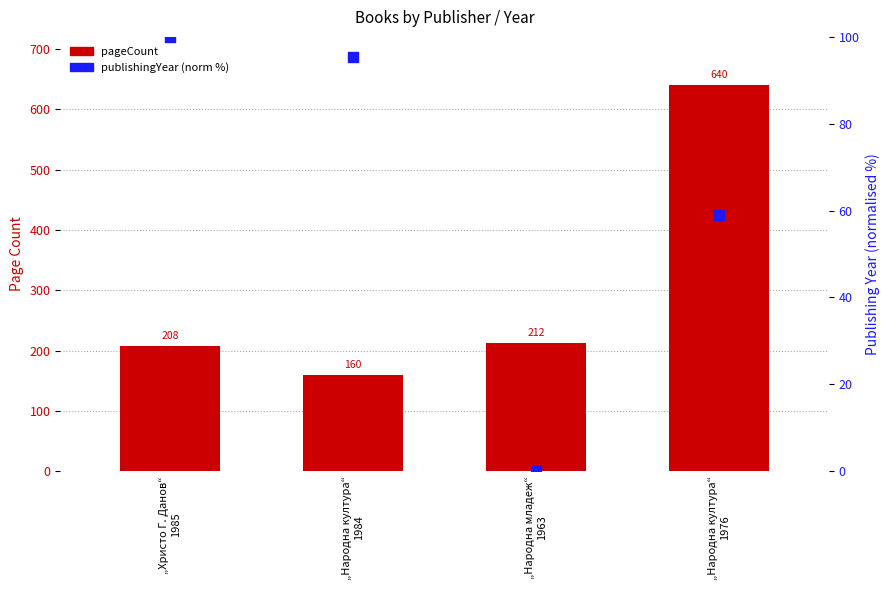

What is the total value across all series at „Народна култура“
1976?

699.1